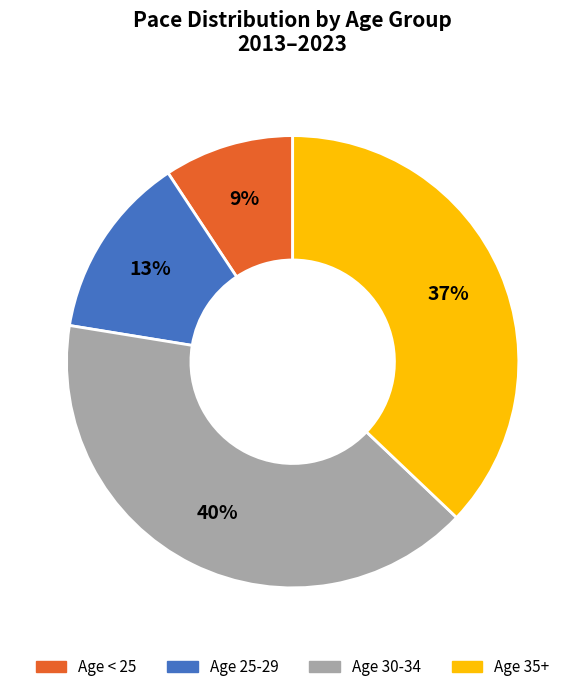

To the nearest percent, what is the average slice percentage?

25%